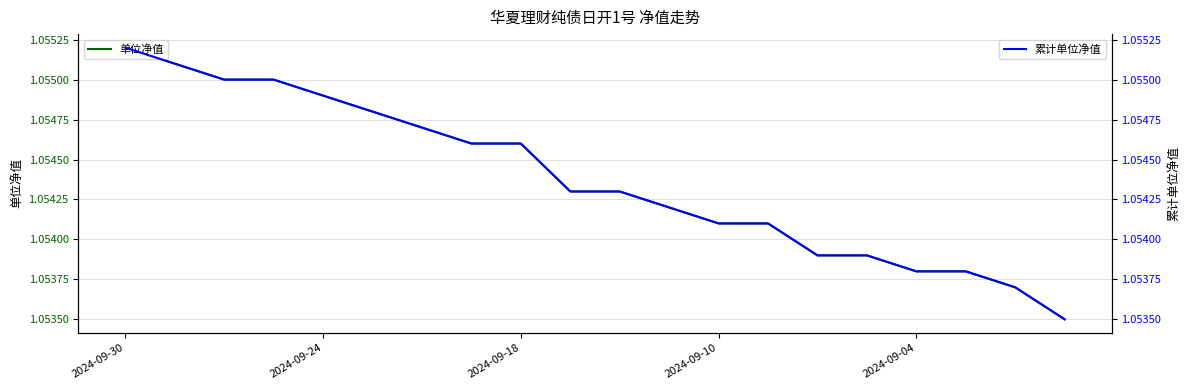

What is the greatest value displayed?

1.1